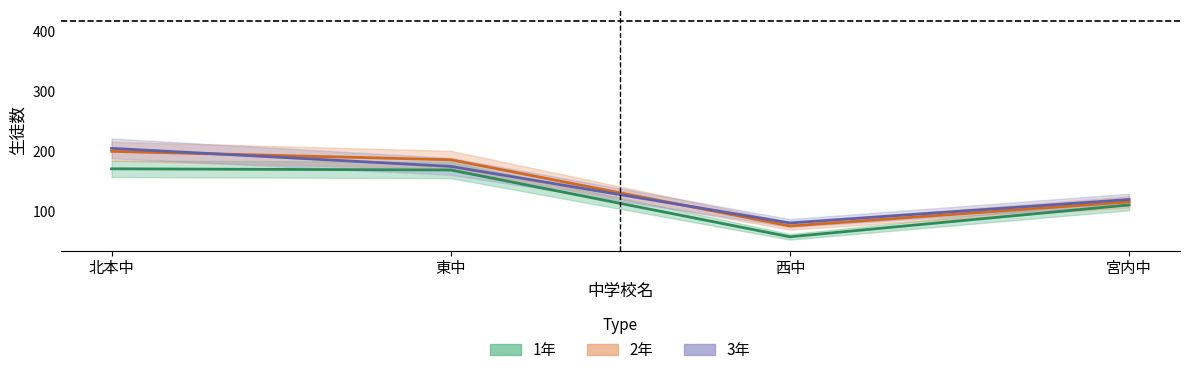

What are all the series names shown in the legend?

1年, 2年, 3年